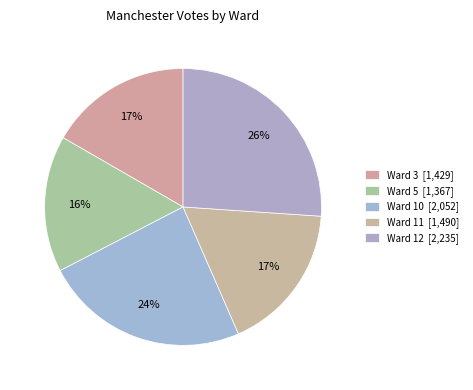

What is the largest slice in the pie chart?

Ward 12